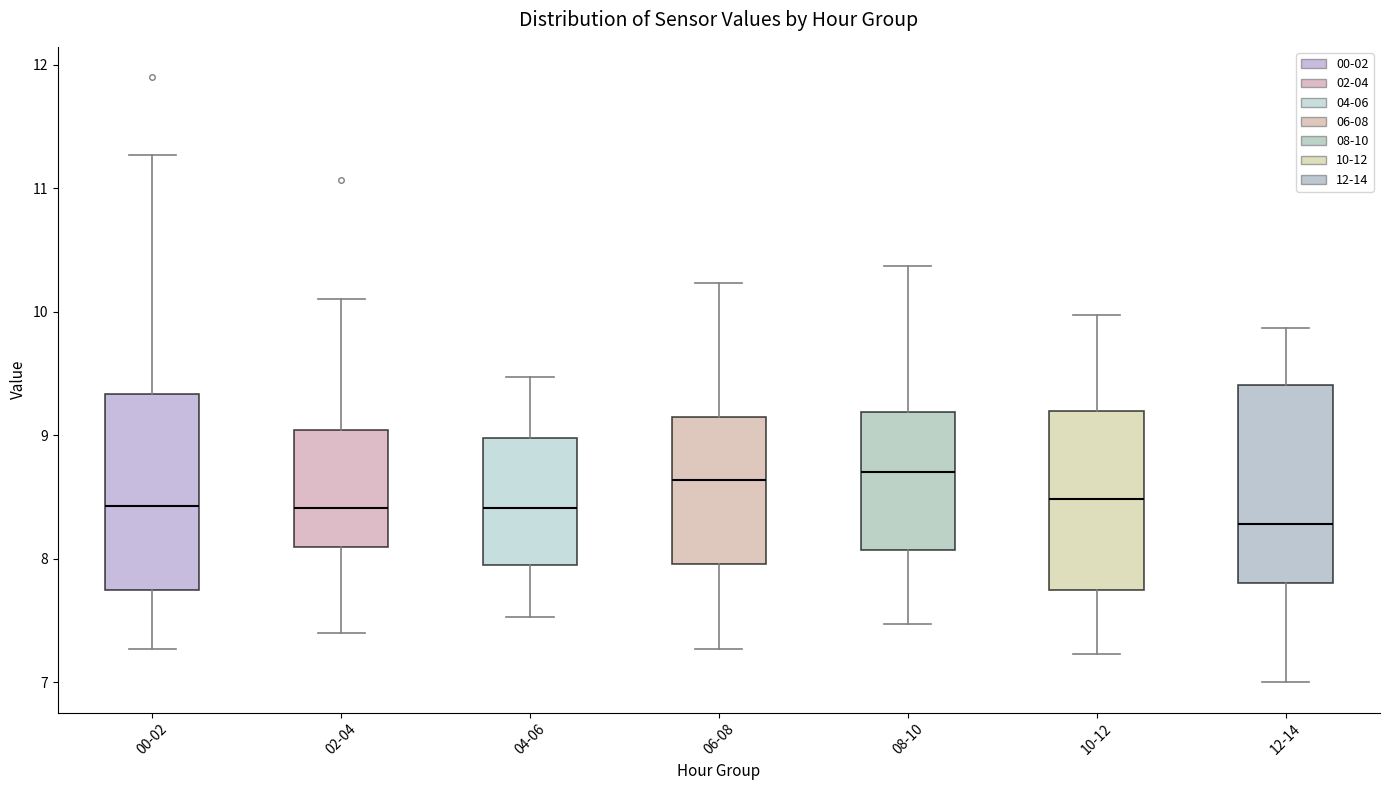

Where does the median line of the box for 04-06 sit on the y-axis? The values are not printed on the chart, so give them approximately, as read against the axis.

8.4